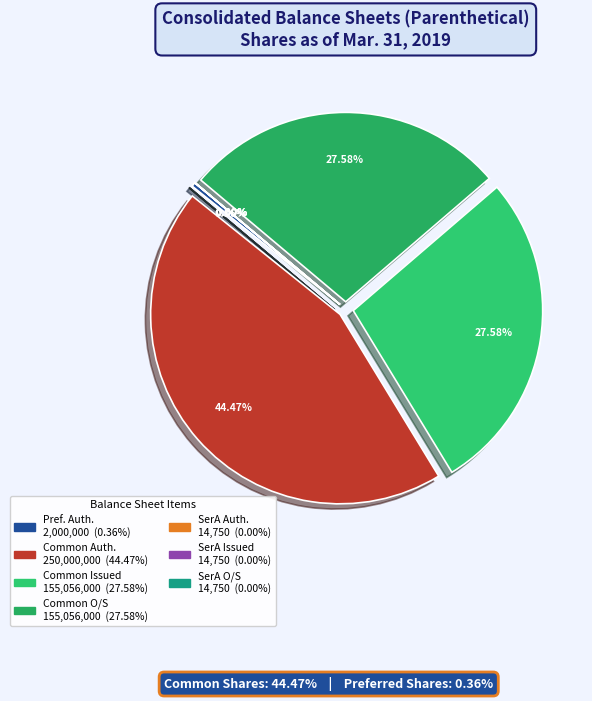

Does any single category account for the majority?

No